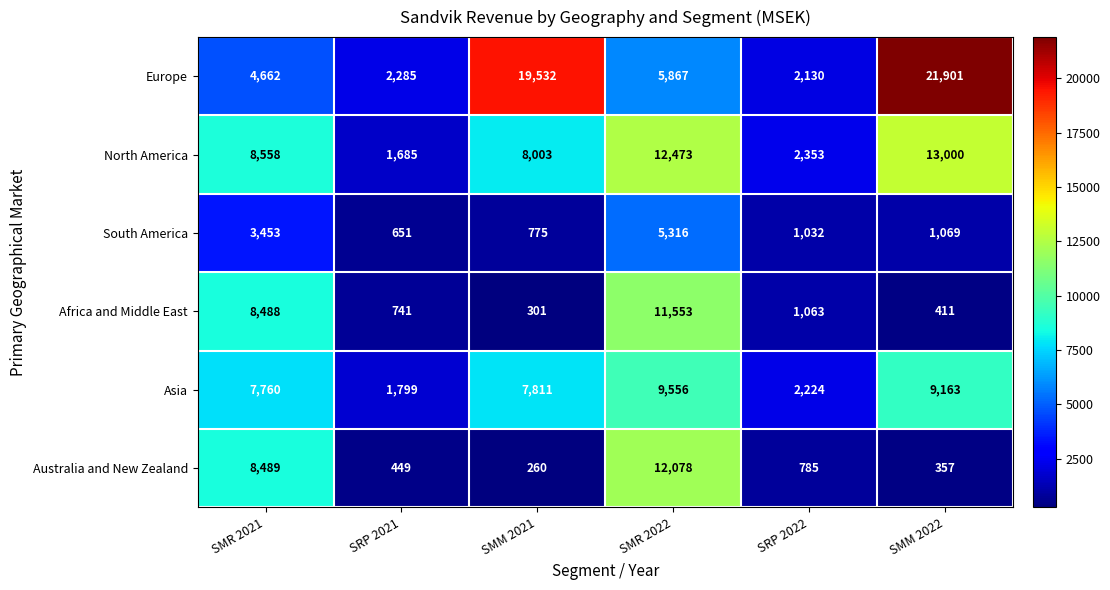

Rank the series at SMM 2021 from lowest to highest value.

Australia and New Zealand, Africa and Middle East, South America, Asia, North America, Europe